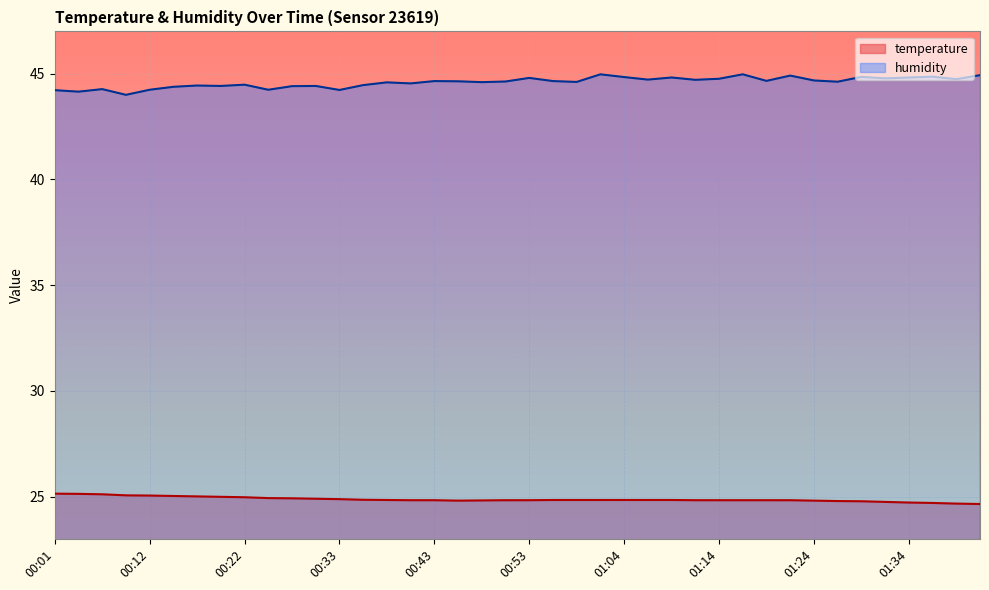

Reading left to right, what are all the values shown in this chart?

temperature: 25.1	25.1	25.1	25.1	25.1	25.0	25.0	25.0	25.0	24.9	24.9	24.9	24.9	24.9	24.8	24.8	24.8	24.8	24.8	24.8	24.8	24.8	24.8	24.8	24.8	24.8	24.8	24.8	24.8	24.8	24.8	24.8	24.8	24.8	24.8	24.8	24.7	24.7	24.7	24.6
humidity: 44.2	44.1	44.3	44.0	44.2	44.4	44.4	44.4	44.5	44.2	44.4	44.4	44.2	44.5	44.6	44.5	44.6	44.6	44.6	44.6	44.8	44.6	44.6	45.0	44.8	44.7	44.8	44.7	44.8	45.0	44.7	44.9	44.7	44.6	44.9	44.8	44.8	44.9	44.7	44.9